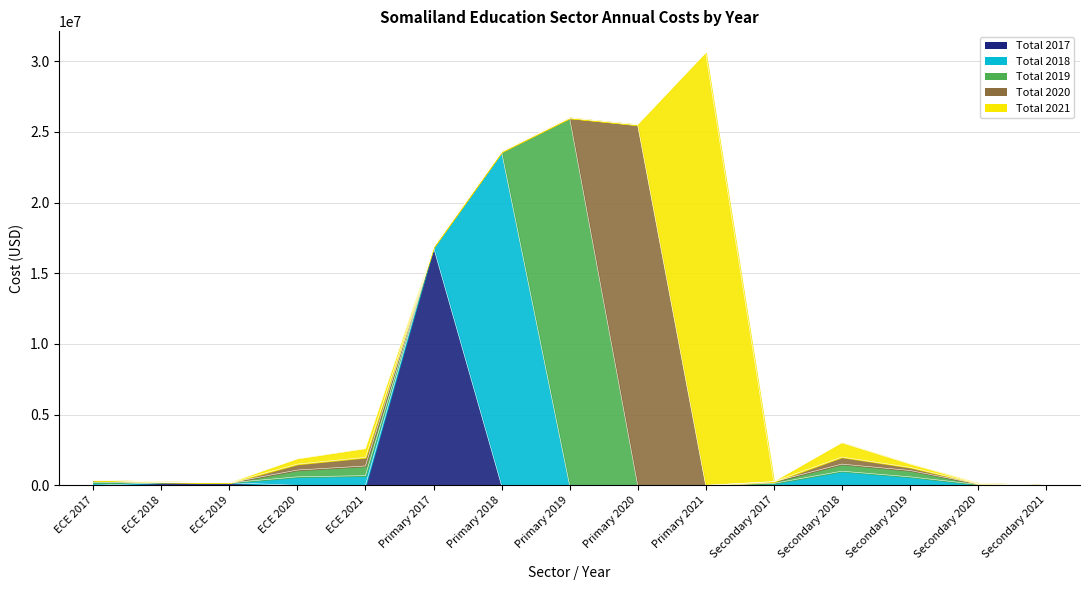

The value of Total 2020 at ECE 2019 is 9337388.6. True or false?

False